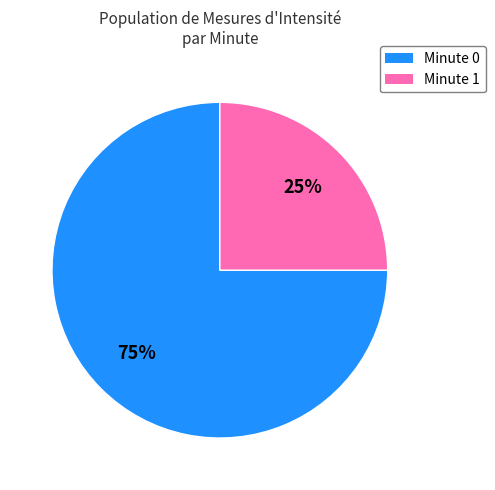

What percentage is the Minute 1 slice, to the nearest percent?

25%